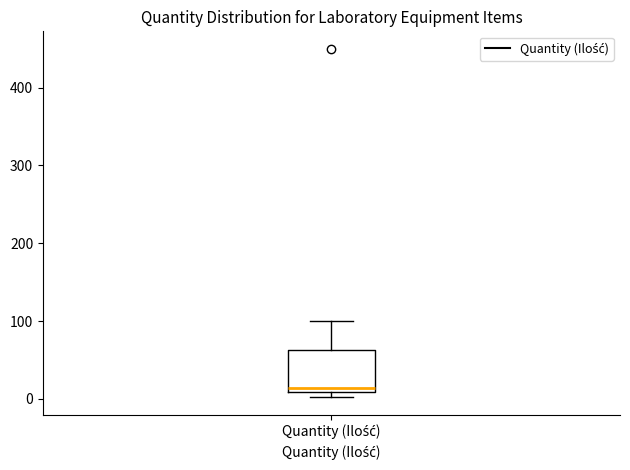

Where is the upper edge of the box for Quantity (Ilość) on the y-axis? The values are not printed on the chart, so give them approximately, as read against the axis.

60